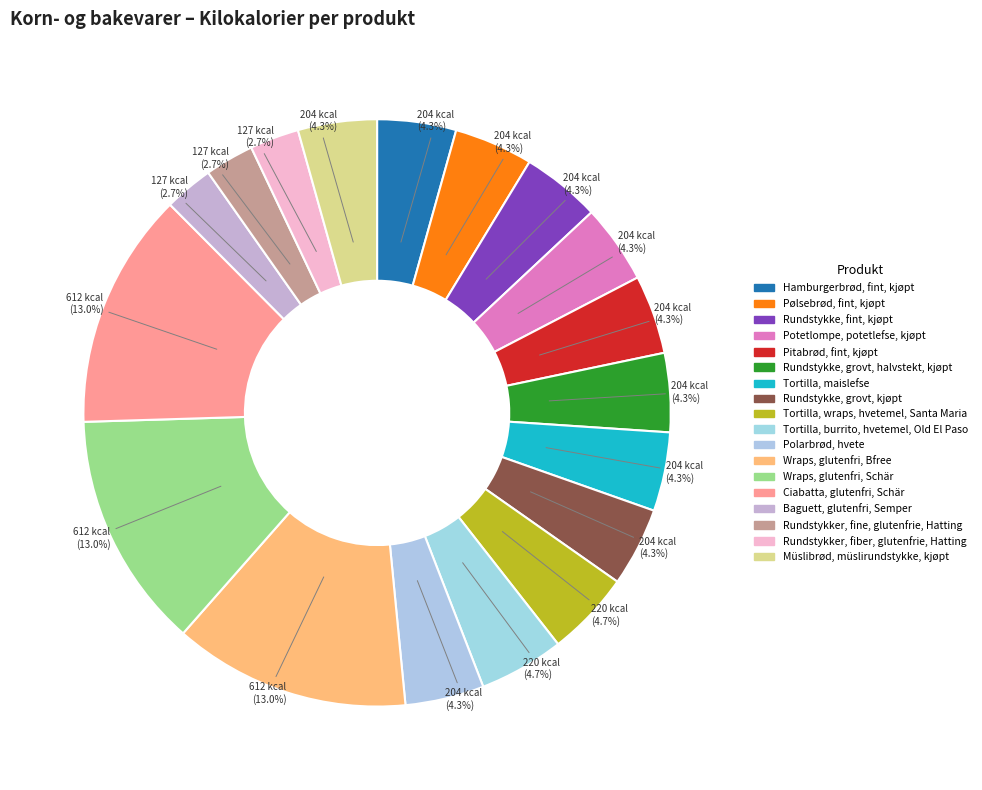

Rank the categories by value from highest to lowest.

Wraps, glutenfri, Bfree, Wraps, glutenfri, Schär, Ciabatta, glutenfri, Schär, Tortilla, wraps, hvetemel, Santa Maria, Tortilla, burrito, hvetemel, Old El Paso, Hamburgerbrød, fint, kjøpt, Pølsebrød, fint, kjøpt, Rundstykke, fint, kjøpt, Potetlompe, potetlefse, kjøpt, Pitabrød, fint, kjøpt, Rundstykke, grovt, halvstekt, kjøpt, Tortilla, maislefse, Rundstykke, grovt, kjøpt, Polarbrød, hvete, Müslibrød, müslirundstykke, kjøpt, Baguett, glutenfri, Semper, Rundstykker, fine, glutenfrie, Hatting, Rundstykker, fiber, glutenfrie, Hatting